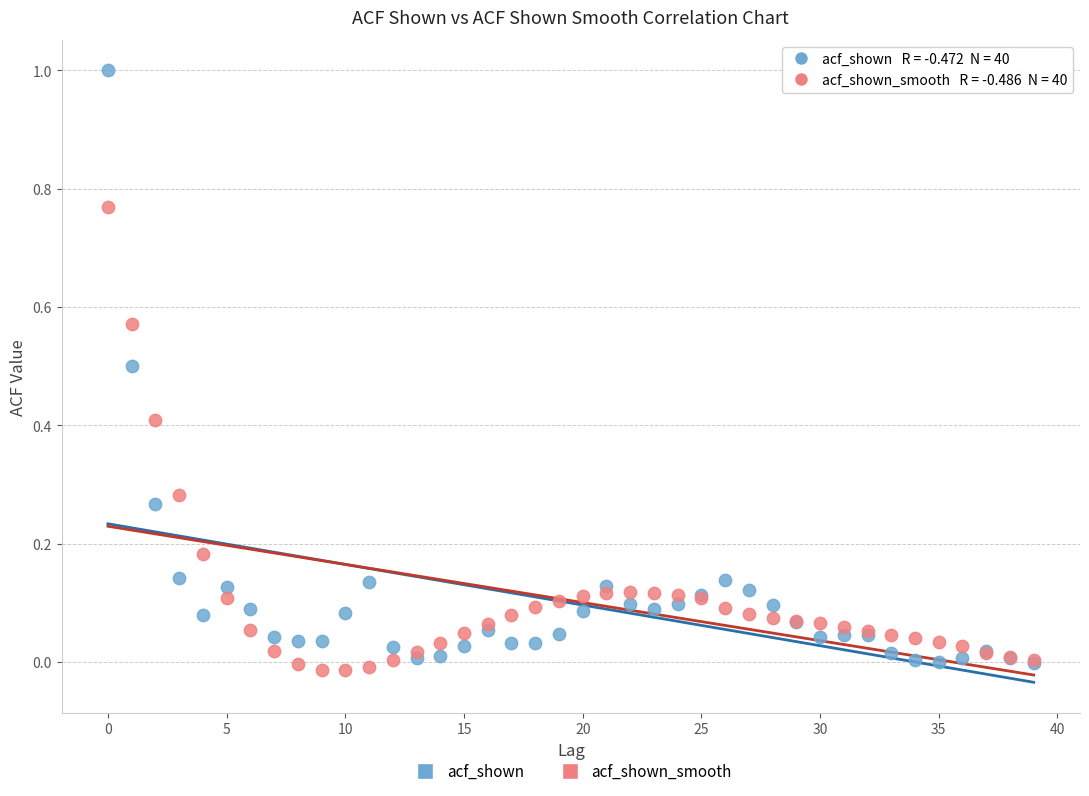

What are all the series names shown in the legend?

acf_shown, acf_shown_smooth